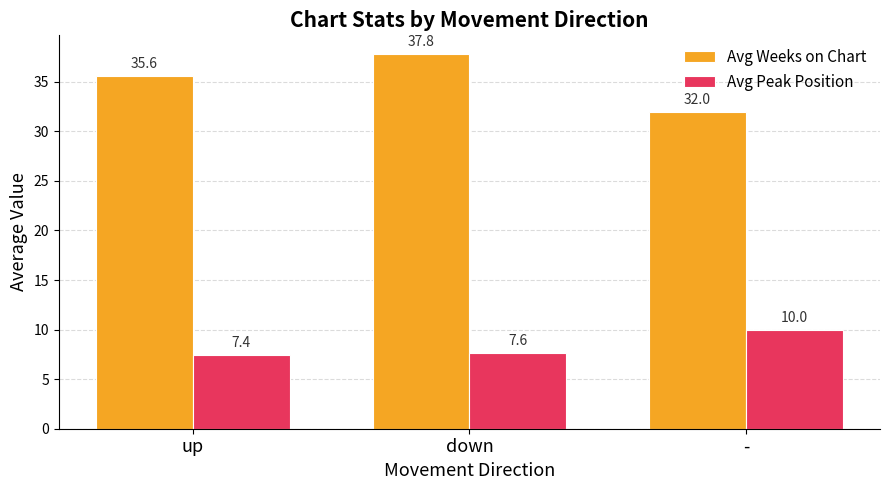

What is the value of the Avg Peak Position bar at the 2nd from the left?

7.6